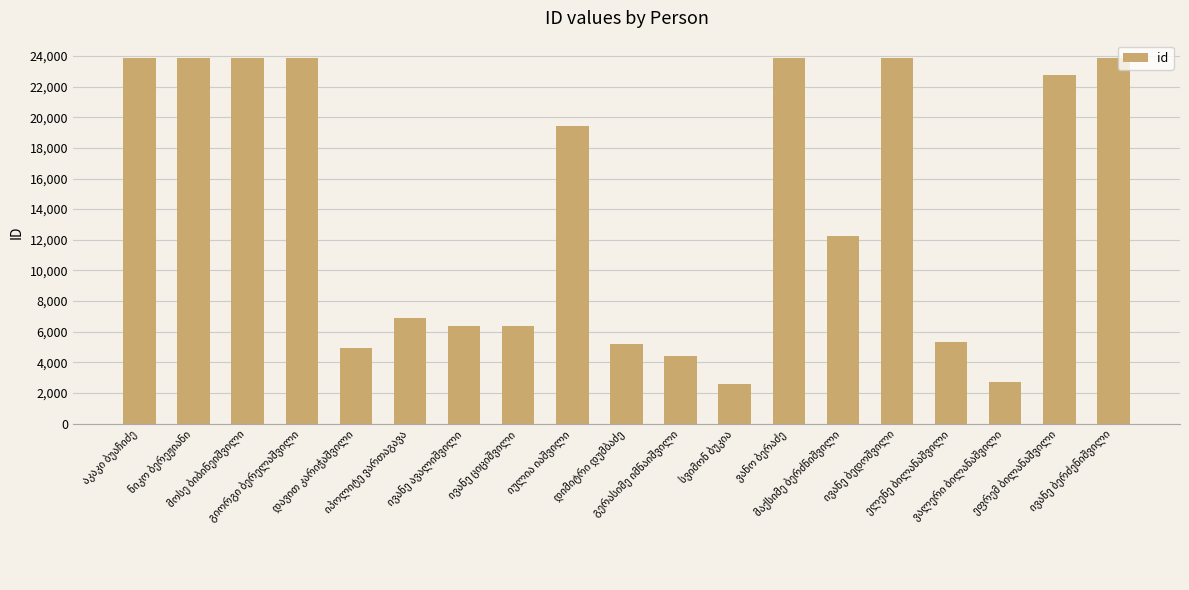

What is the average value?

14017